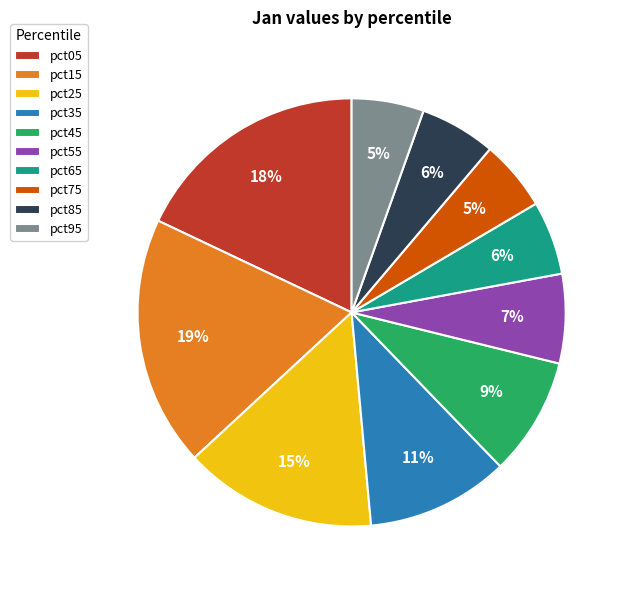

How many slices are in this pie chart?

10